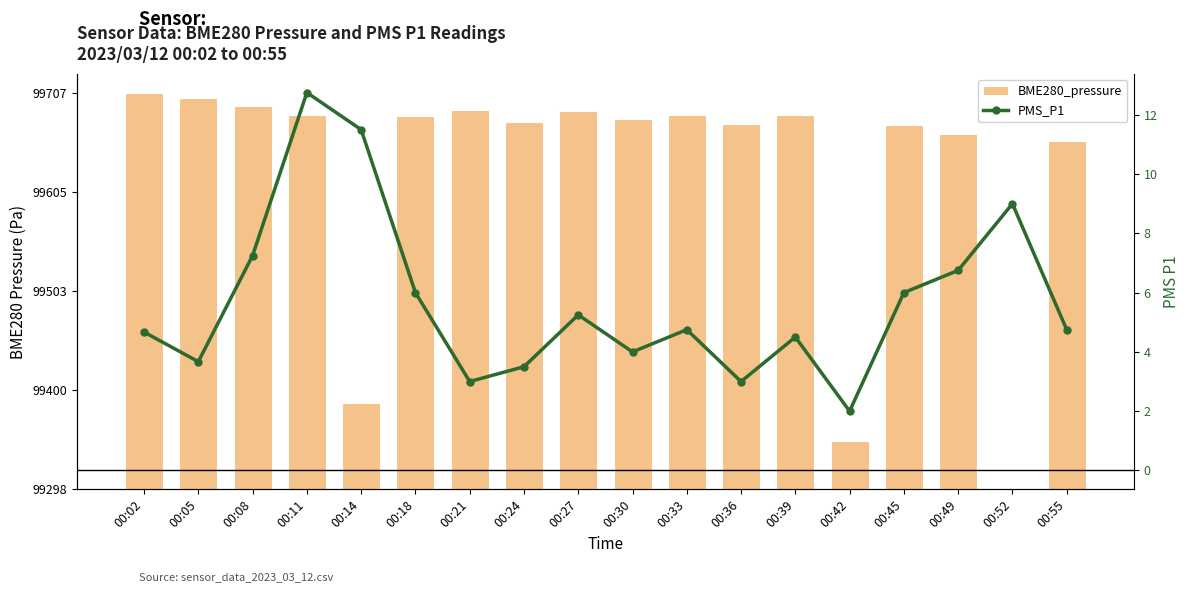

Is it true that BME280_pressure equals 169.2 at 00:49?

False